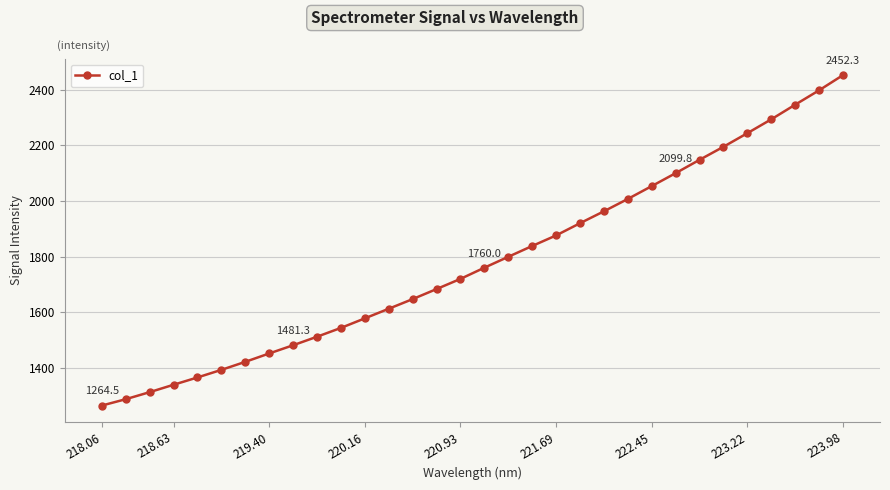

Reading left to right, extract all data points from this chart.

1264.5	1287.3	1312.7	1339.2	1365.5	1392.8	1421.6	1451.7	1481.3	1511.9	1543.6	1577.9	1612.5	1647.1	1683.2	1719.8	1760.0	1799.2	1838.1	1876.0	1919.9	1962.7	2007.2	2053.3	2099.8	2147.8	2194.7	2243.6	2293.4	2345.9	2397.7	2452.3